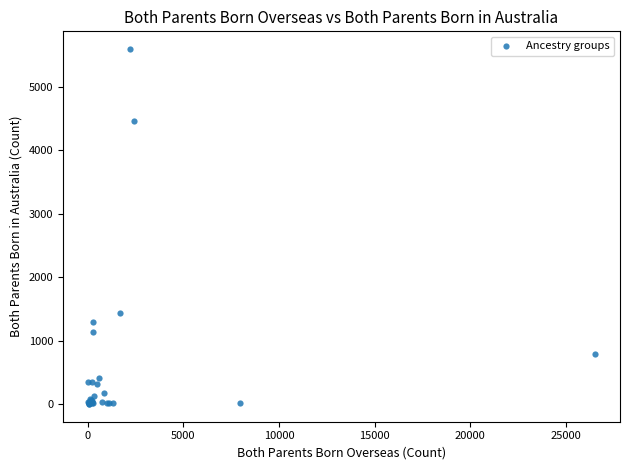

What Y value in the scatter plot is closest to 2798?

1442